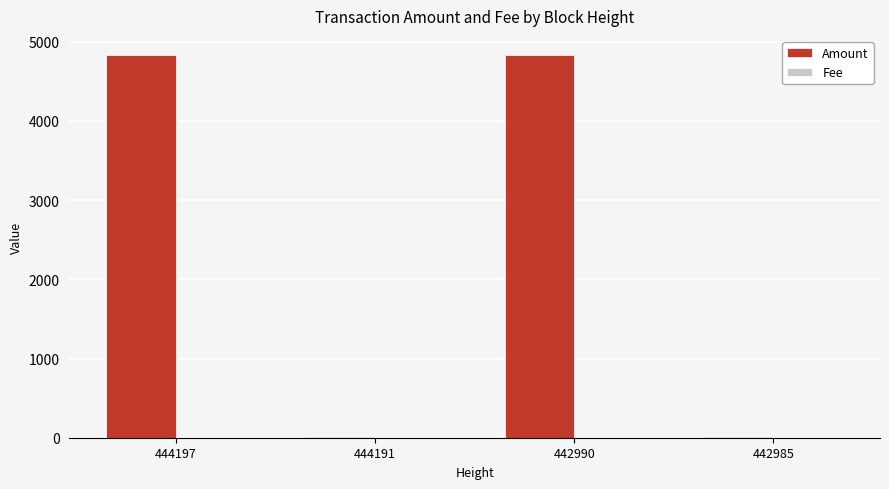

Is it true that Amount equals 1898.5 at 442990?

False